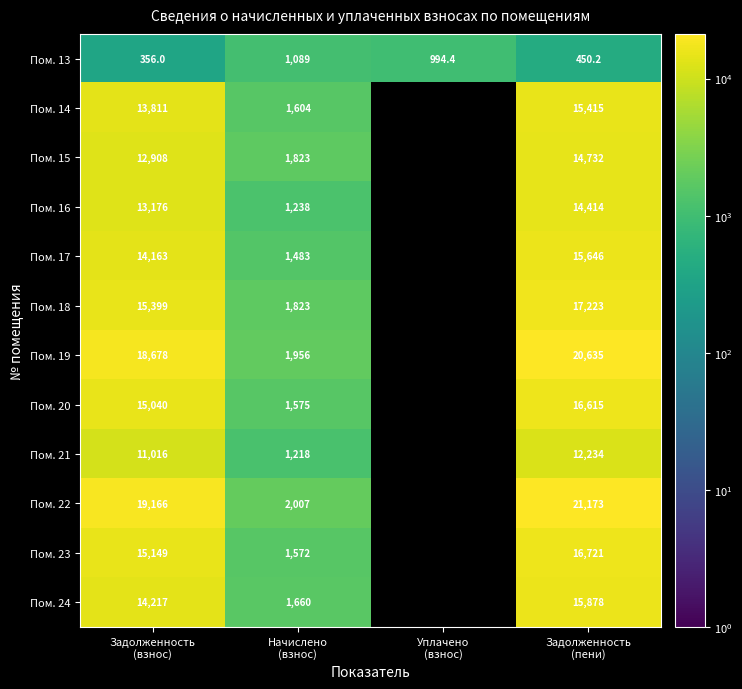

List the series in order of their peak value, highest first.

Пом. 22, Пом. 19, Пом. 18, Пом. 23, Пом. 20, Пом. 24, Пом. 17, Пом. 14, Пом. 15, Пом. 16, Пом. 21, Пом. 13